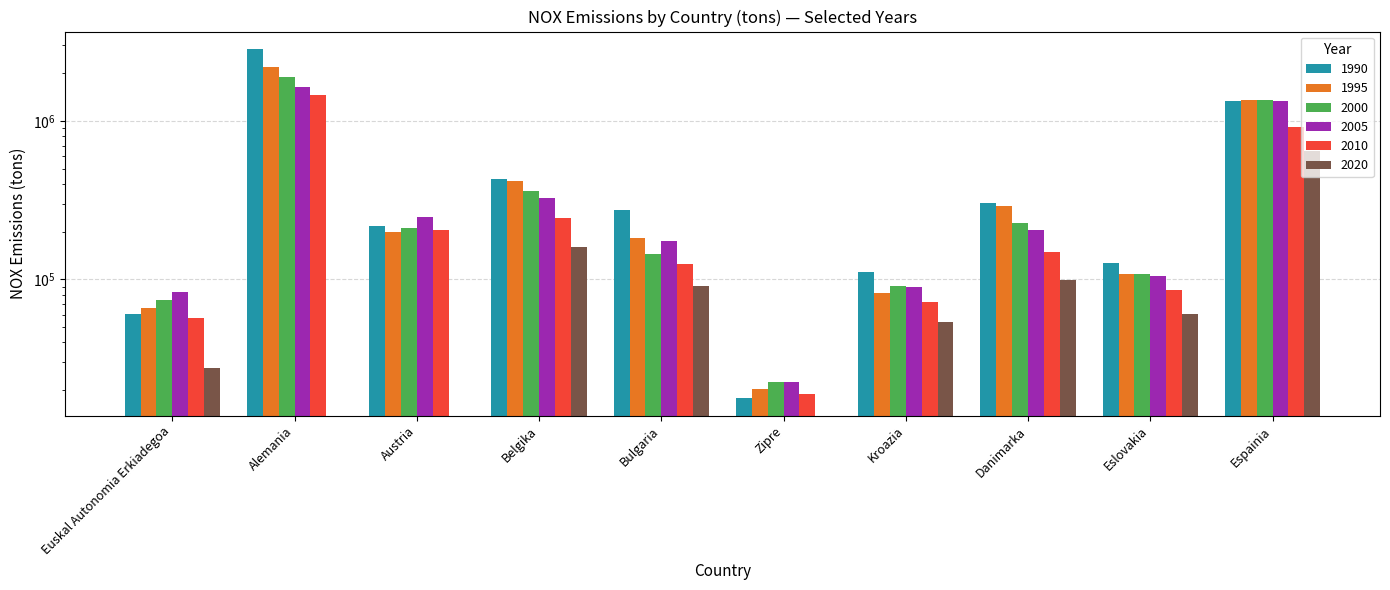

What are all the series names shown in the legend?

1990, 1995, 2000, 2005, 2010